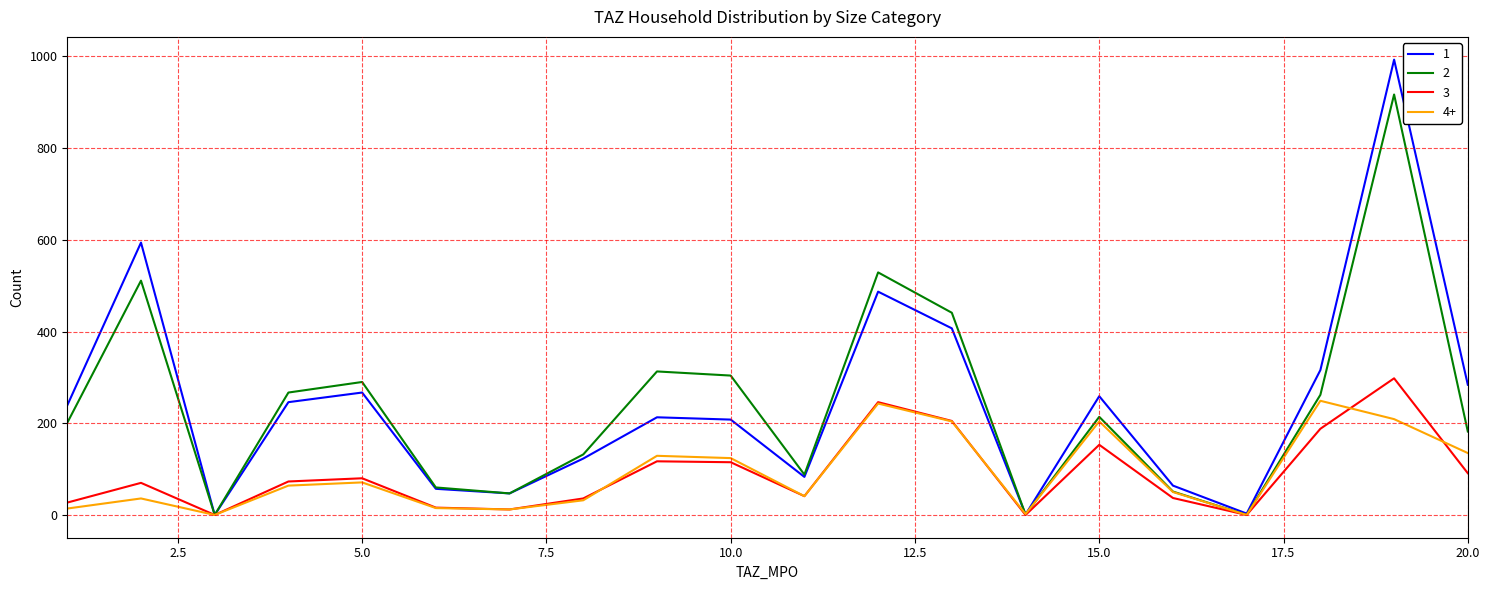

Rank the series by their maximum value, from lowest to highest.

4+, 3, 2, 1